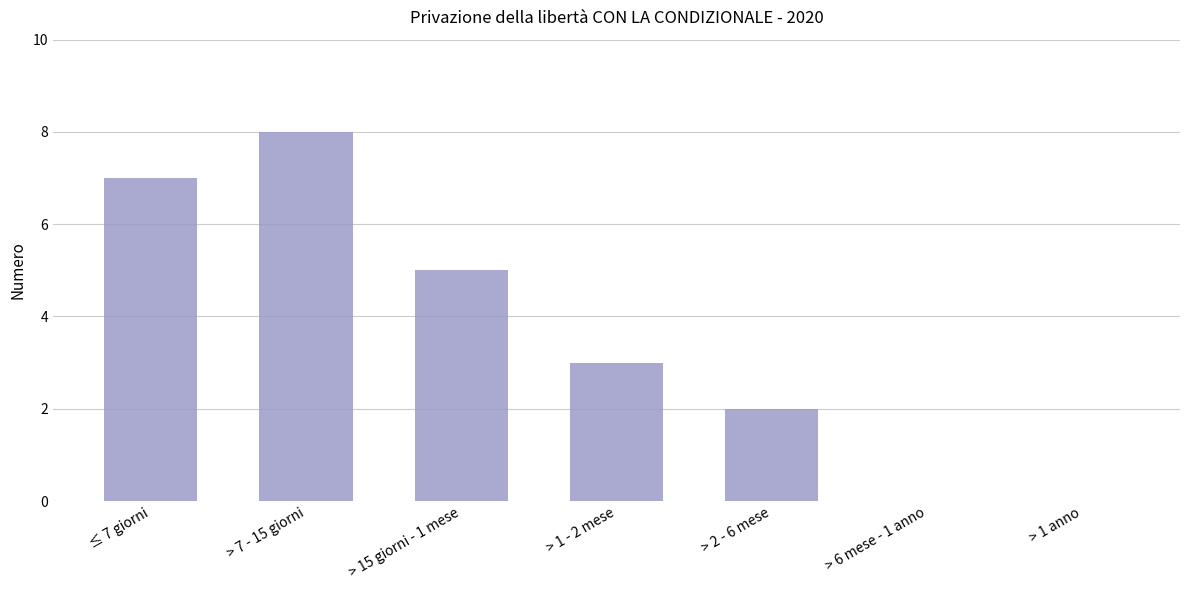

The chart shows a value of 5 at > 7 - 15 giorni. True or false?

False